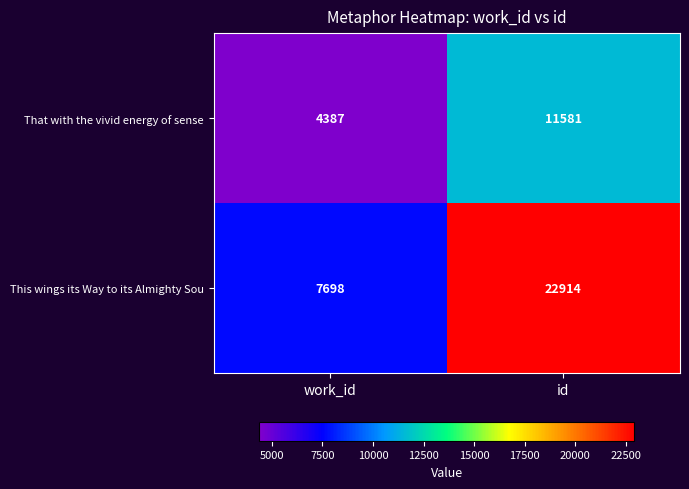

What is the sum of all This wings its Way to its Almighty Sou values?

30612